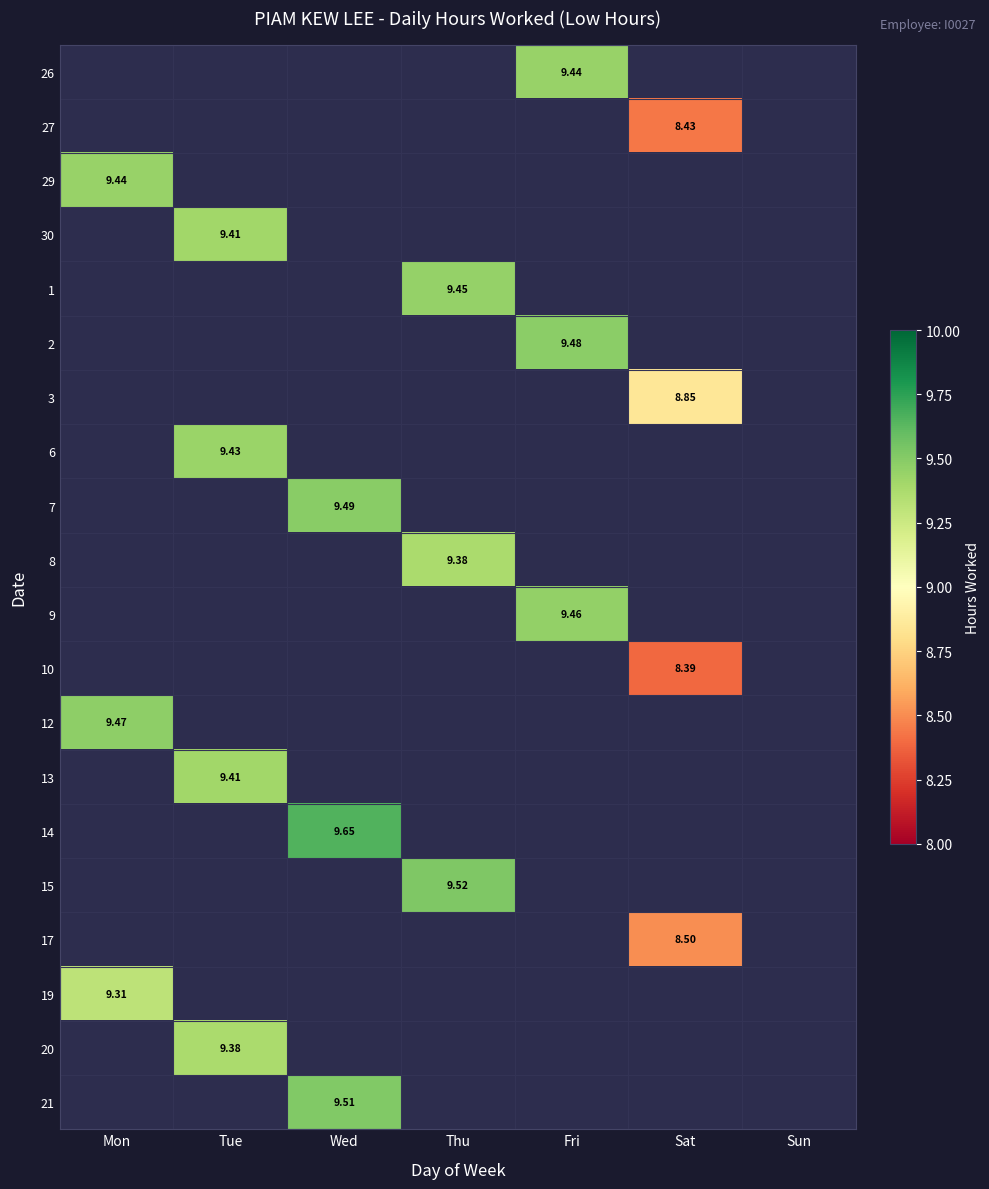

How many values in 2 are above zero?

1